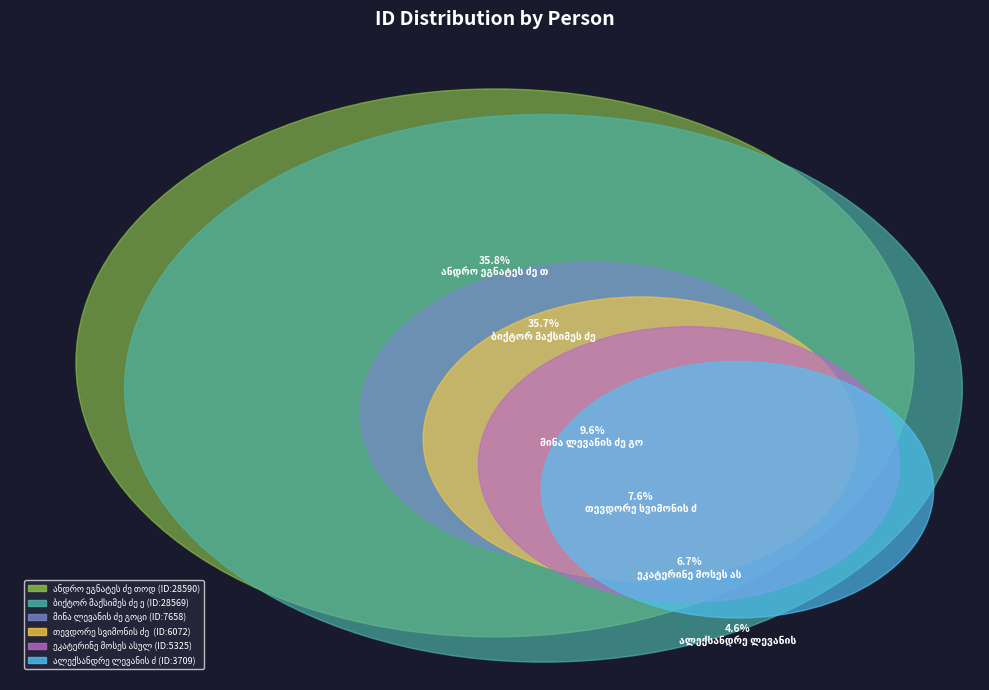

To the nearest percent, what is the difference between the largest and smallest slice percentages?

31%